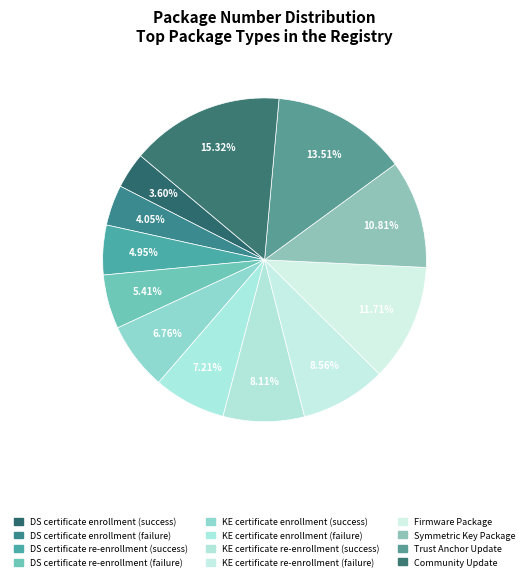

To the nearest percent, what is the average slice percentage?

8%